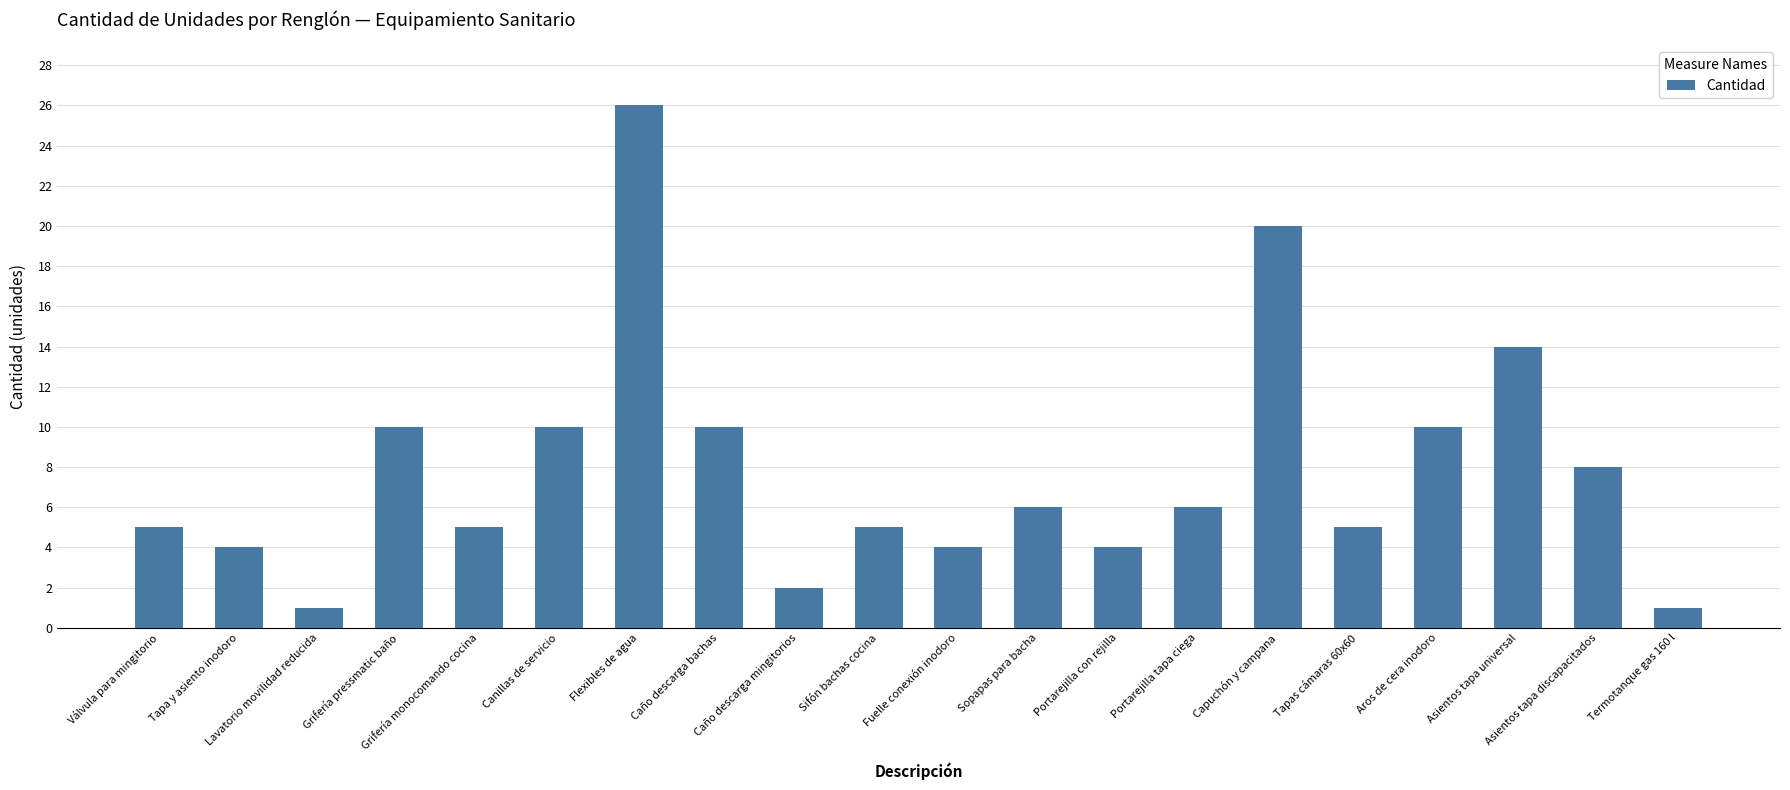

How many categories are shown in the chart?

20